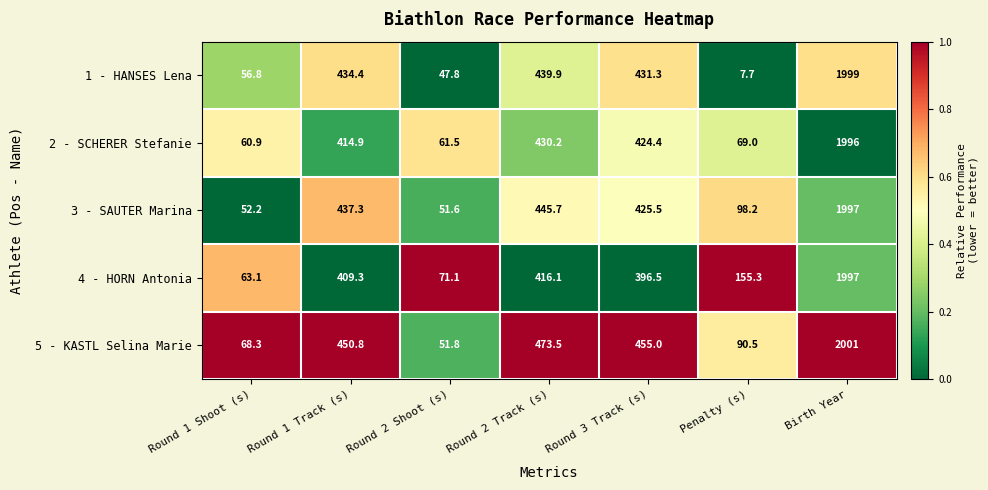

At Round 3 Track (s), list the series in order from smallest to largest.

4 - HORN Antonia, 2 - SCHERER Stefanie, 3 - SAUTER Marina, 1 - HANSES Lena, 5 - KASTL Selina Marie